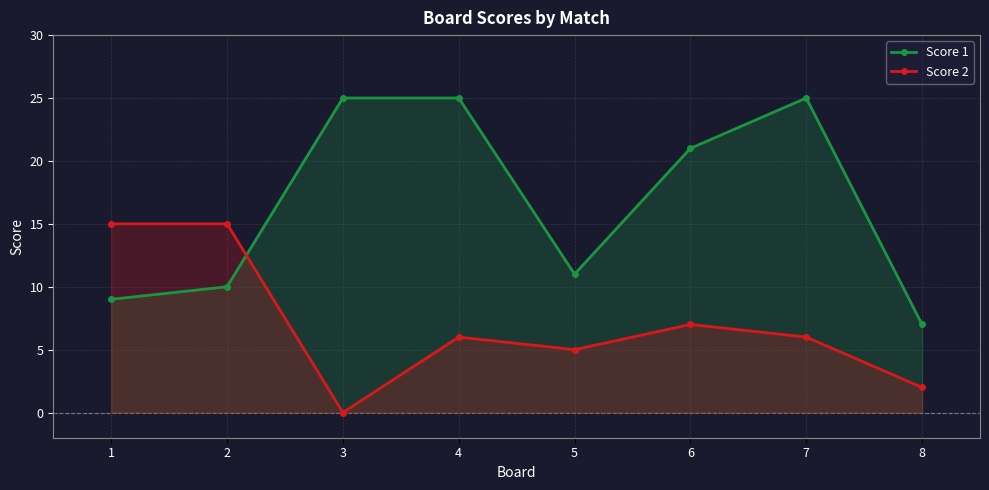

What is the value of the Score 1 point at the 3rd from the left?

25